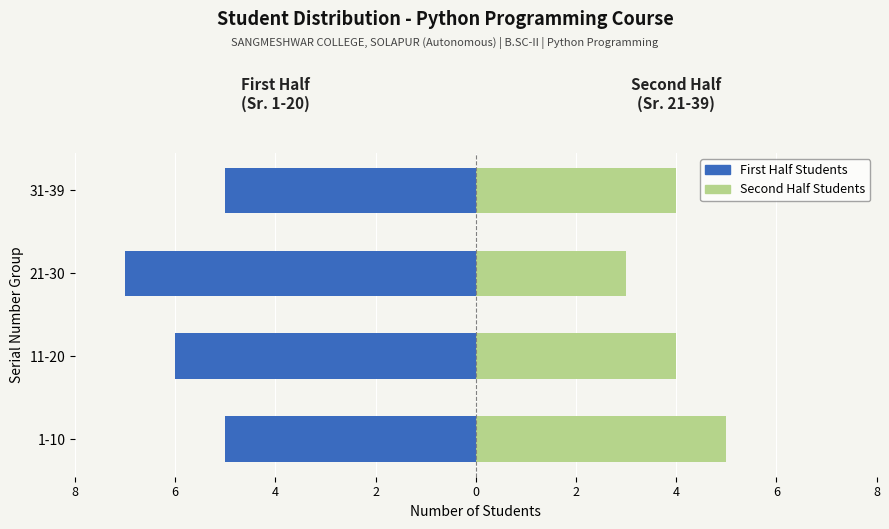

How many Sr. 21-39 (Second Half) values are between 4 and 5?

3